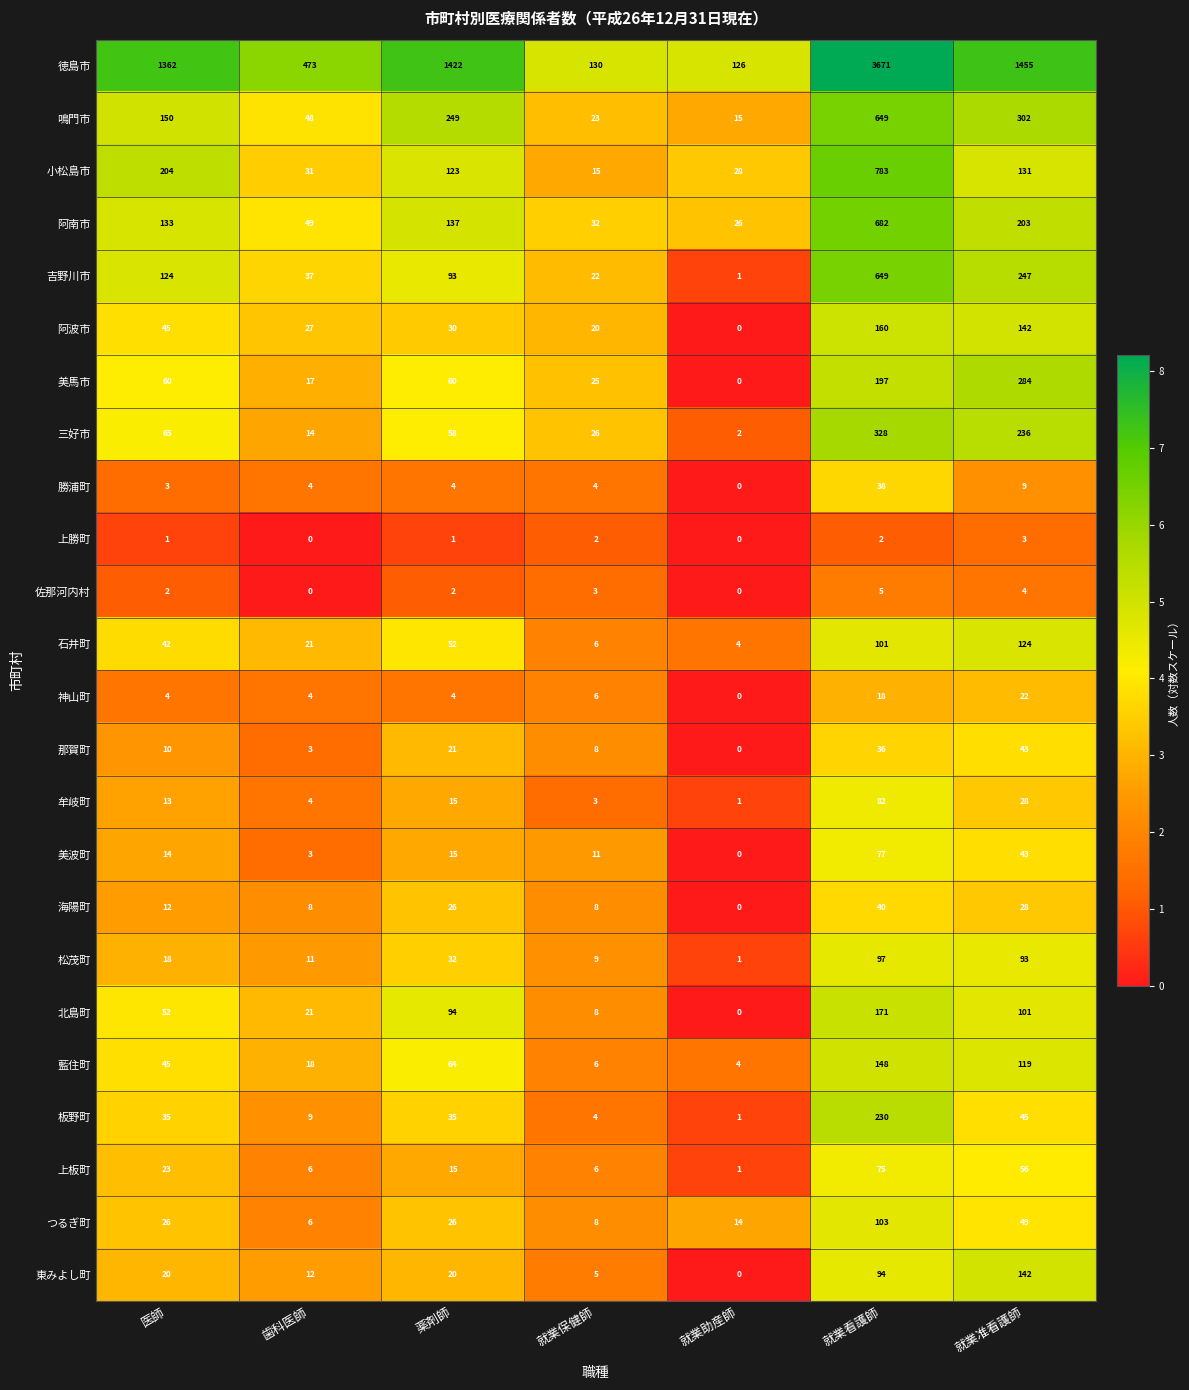

What is the difference between the highest and lowest values at 医師?

1361